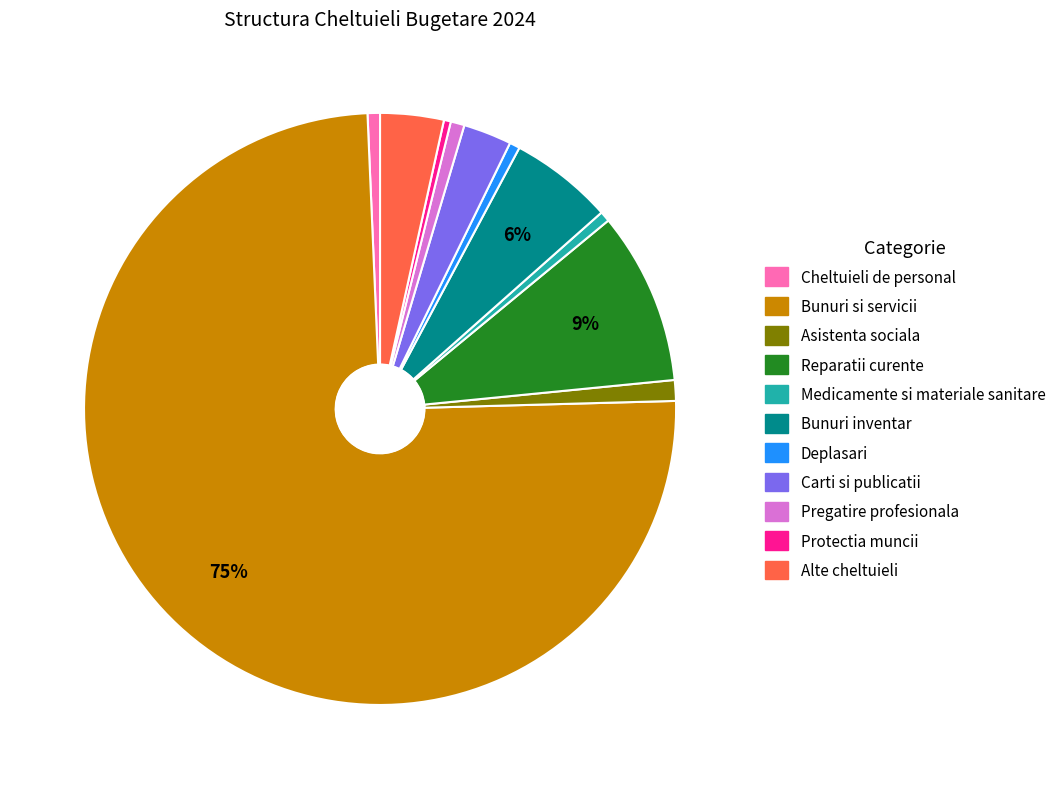

Which category has the biggest portion of the pie?

Bunuri si servicii